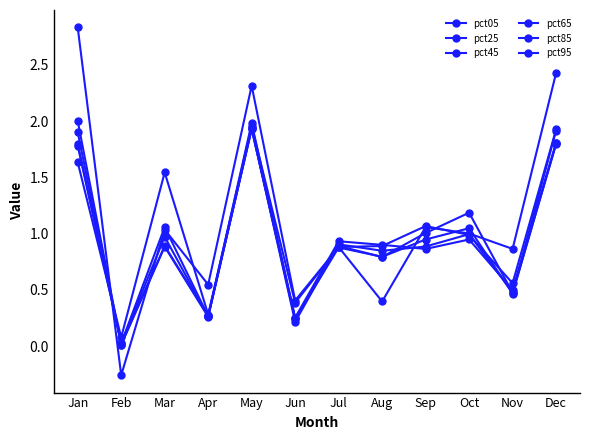

What is the maximum value shown in the chart?

2.8